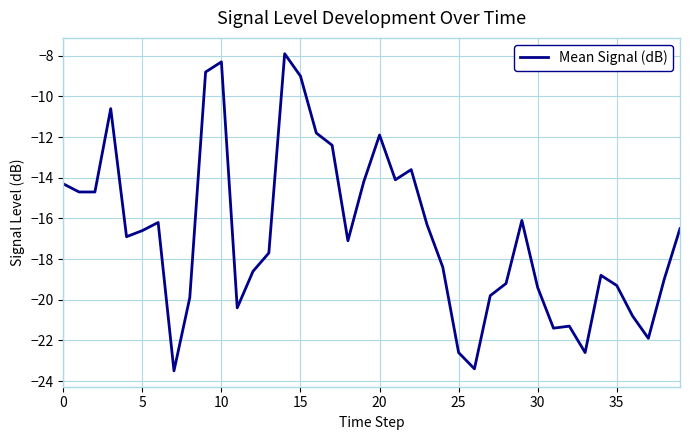

How many lines are shown in the chart?

1